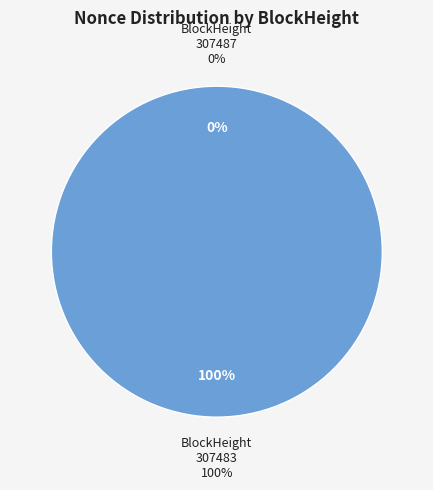

The 307483 slice represents 99% of the pie. True or false?

False